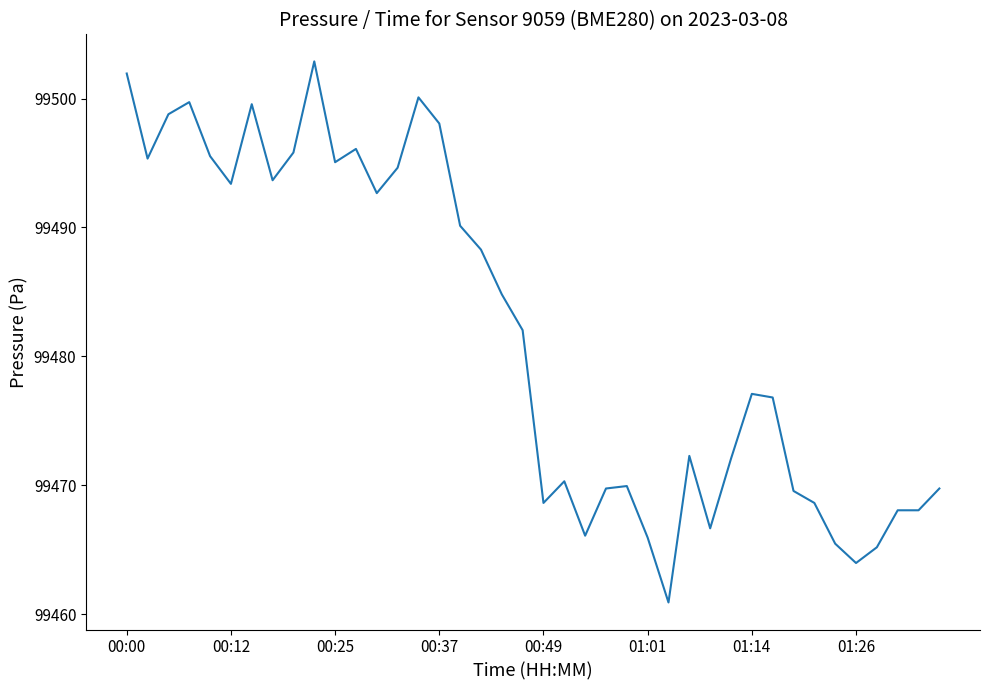

What is the smallest value displayed?

99460.9